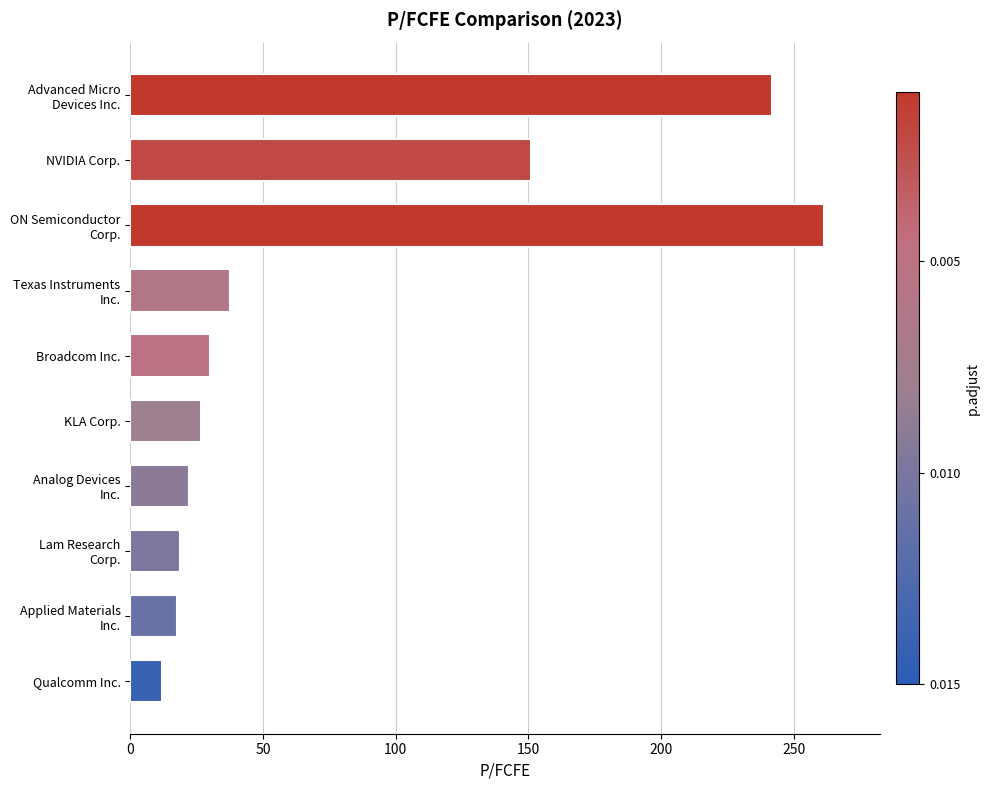

Approximately how many times larger is the value at NVIDIA Corp. compared to KLA Corp.?

5.6